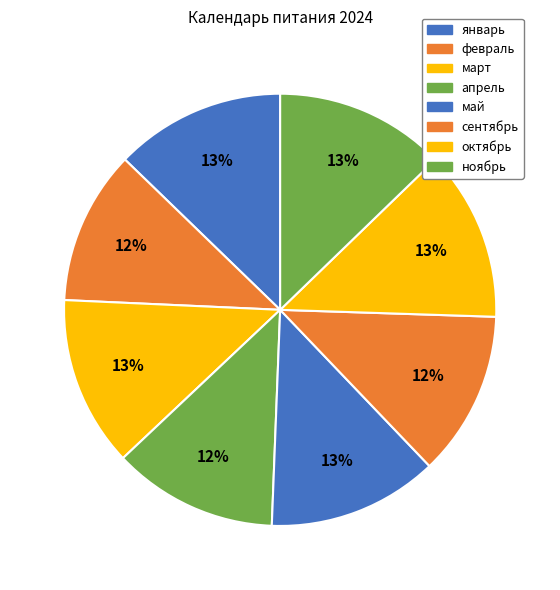

True or false: сентябрь accounts for 22% of the total.

False